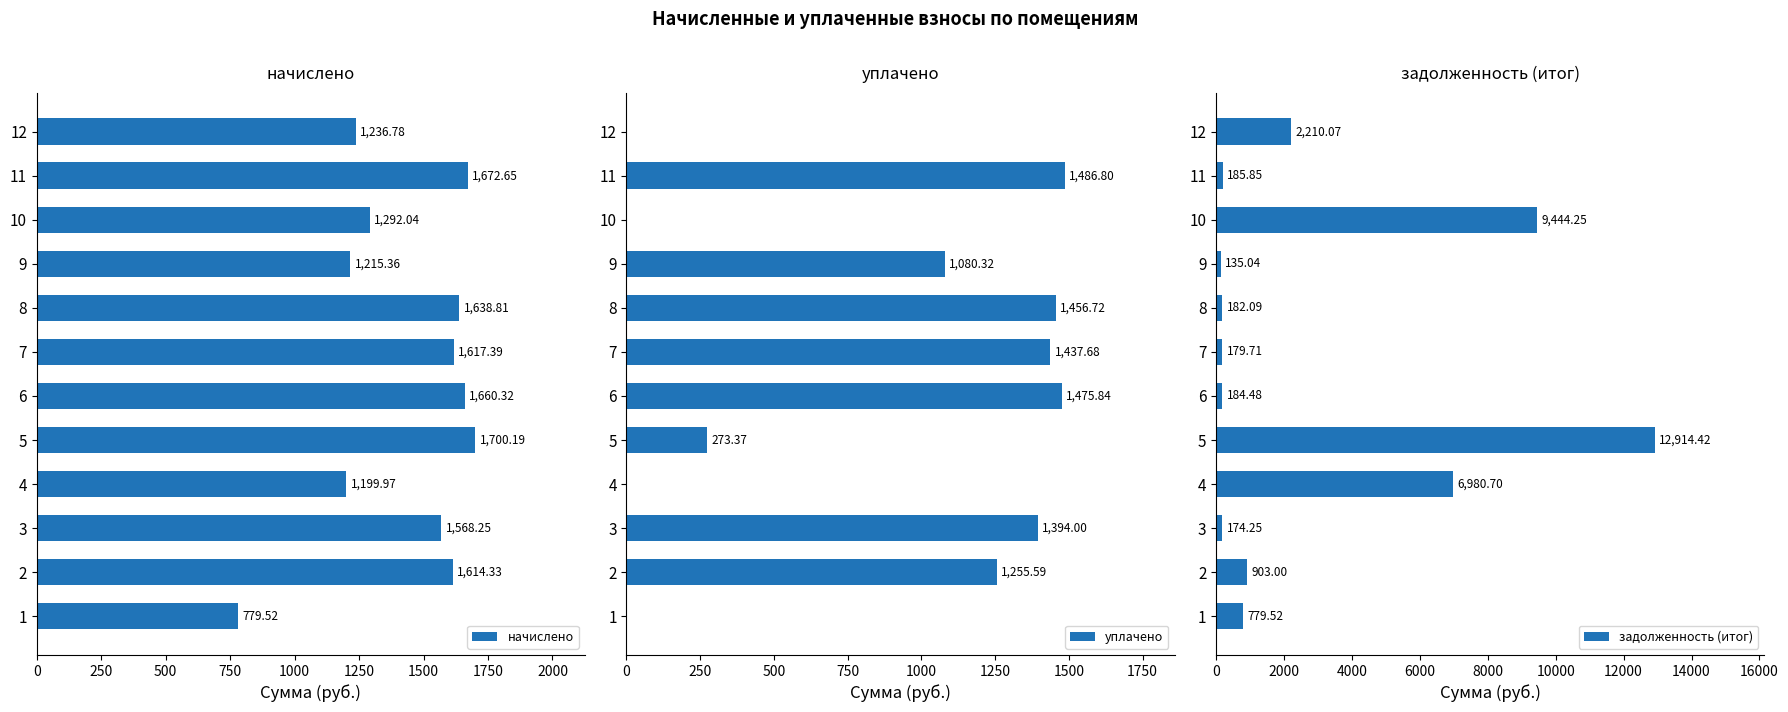

List the labels in order of задолженность (итог) value, largest first.

5, 10, 4, 12, 2, 1, 11, 6, 8, 7, 3, 9